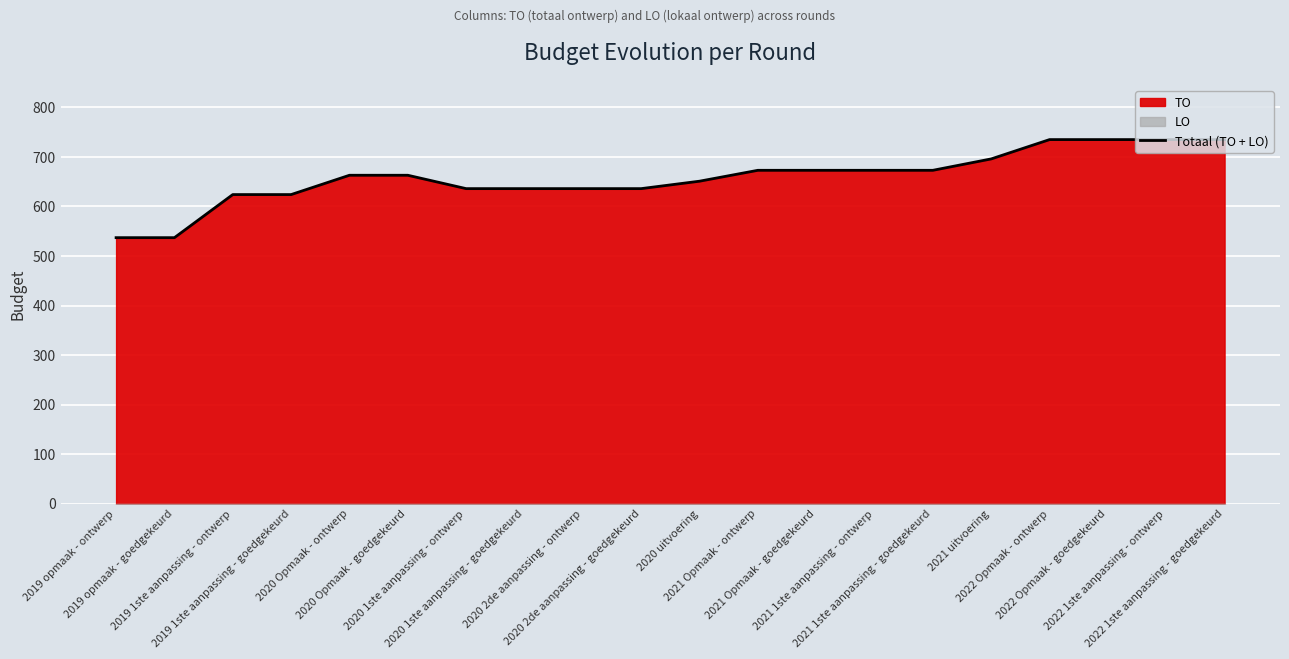

Which has a higher value, 2019 1ste aanpassing - goedgekeurd or 2022 Opmaak - ontwerp?

2022 Opmaak - ontwerp